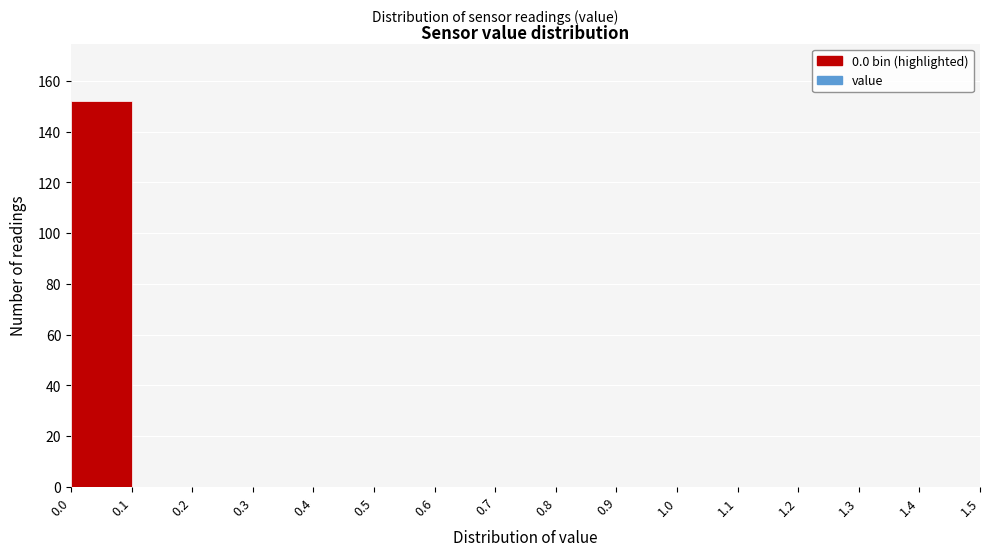

Reading left to right, list every bar in this chart as the range it spans on the x-axis followed by its height. The values are not printed on the chart, so give them approximately, as read against the axis.

0.0 to 0.1: 152
0.1 to 0.2: 0
0.2 to 0.3: 0
0.3 to 0.4: 0
0.4 to 0.5: 0
0.5 to 0.6: 0
0.6 to 0.7: 0
0.7 to 0.8: 0
0.8 to 0.9: 0
0.9 to 1.0: 0
1.0 to 1.1: 0
1.1 to 1.2: 0
1.2 to 1.3: 0
1.3 to 1.4: 0
1.4 to 1.5: 0